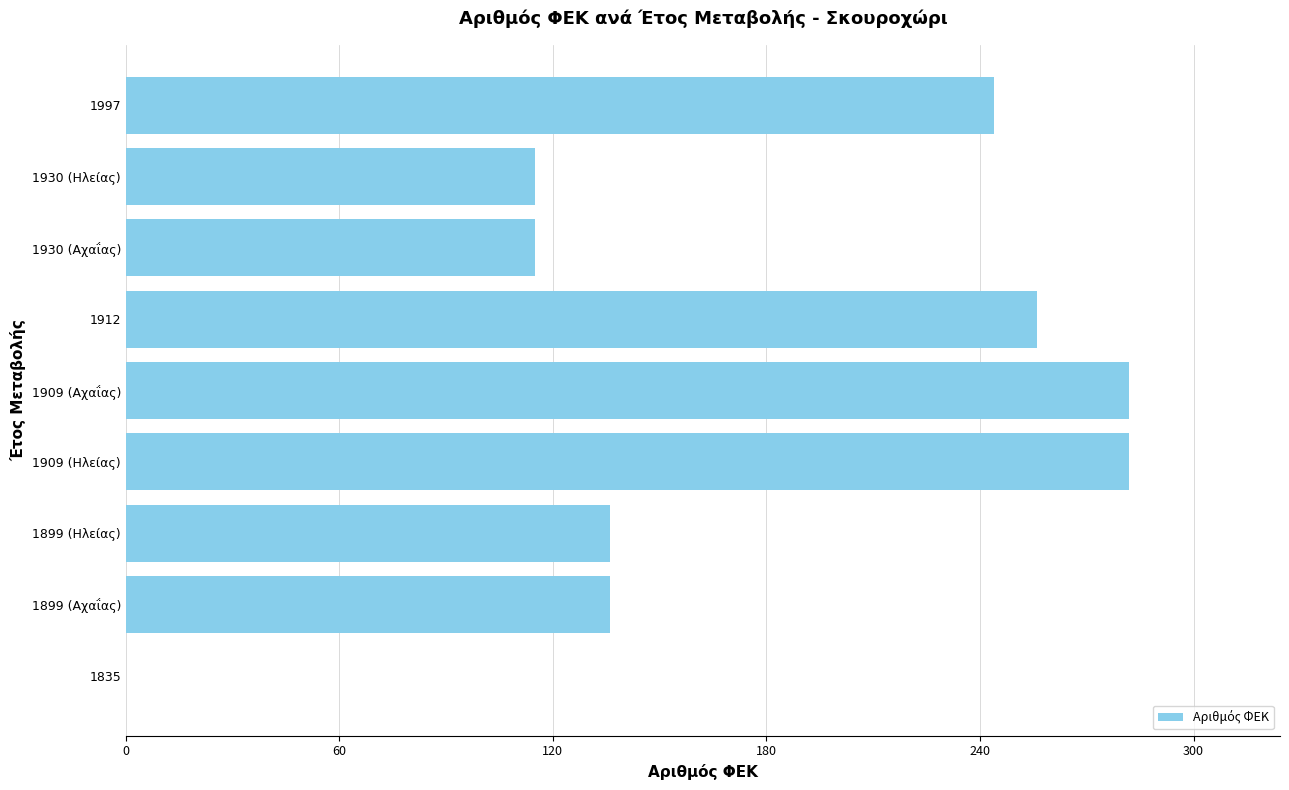

What is the maximum value shown in the chart?

282